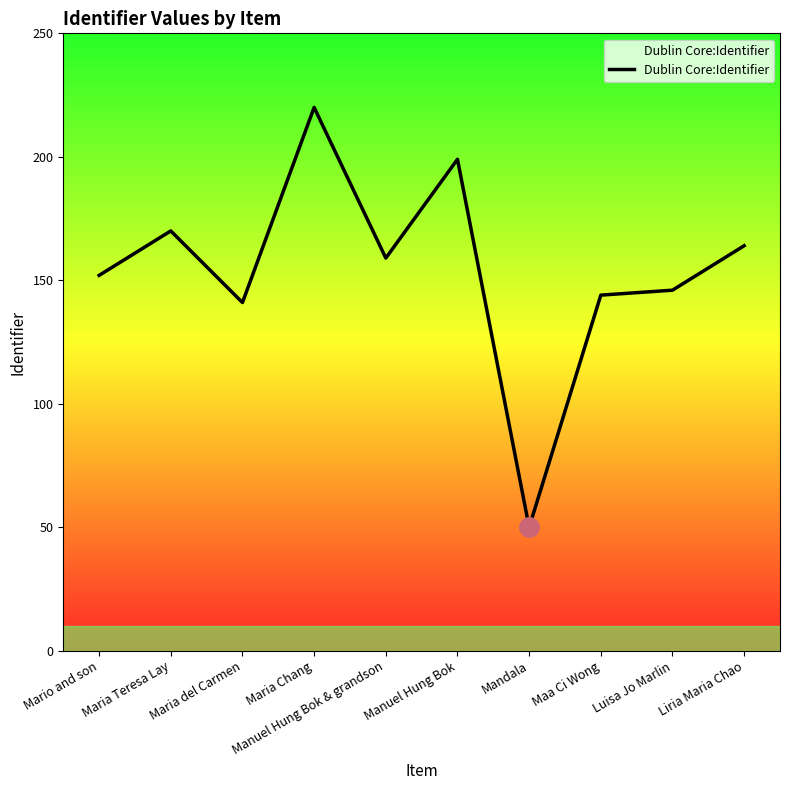

What is the sum of all values?

1545